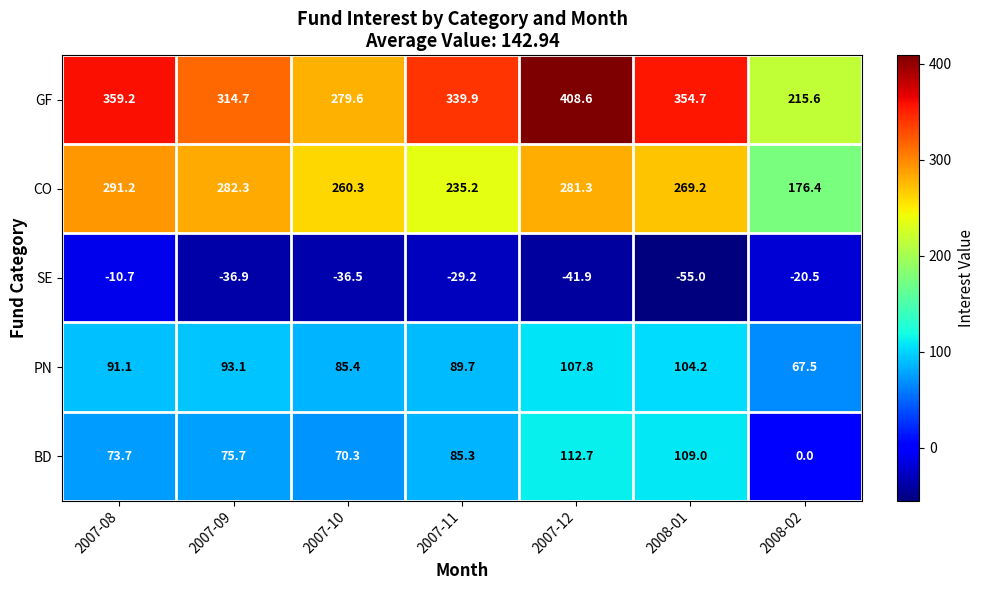

True or false: BD has a value of 129.4 at 2007-08.

False